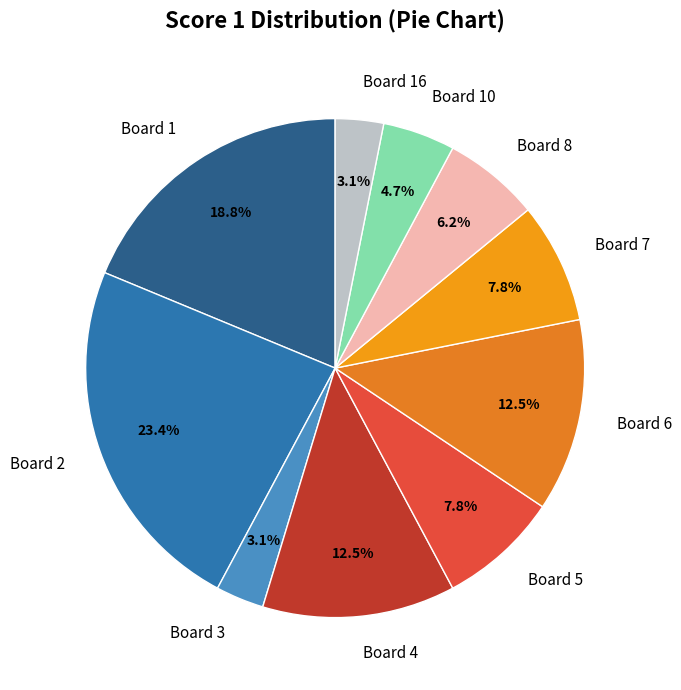

Does Board 16 account for over 50% of the chart?

No